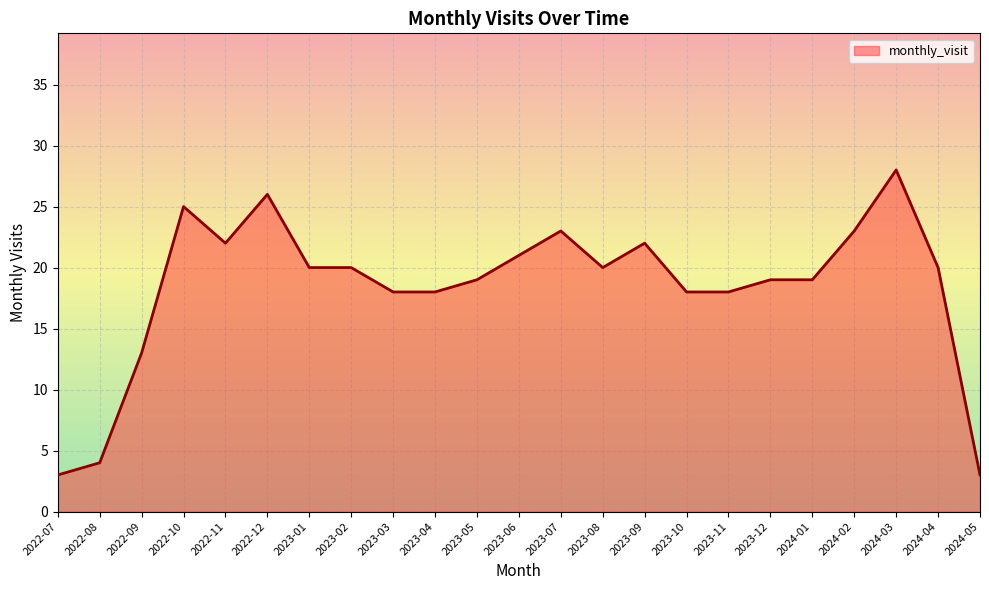

What is the change in value from 2022-11 to 2022-12?

+4